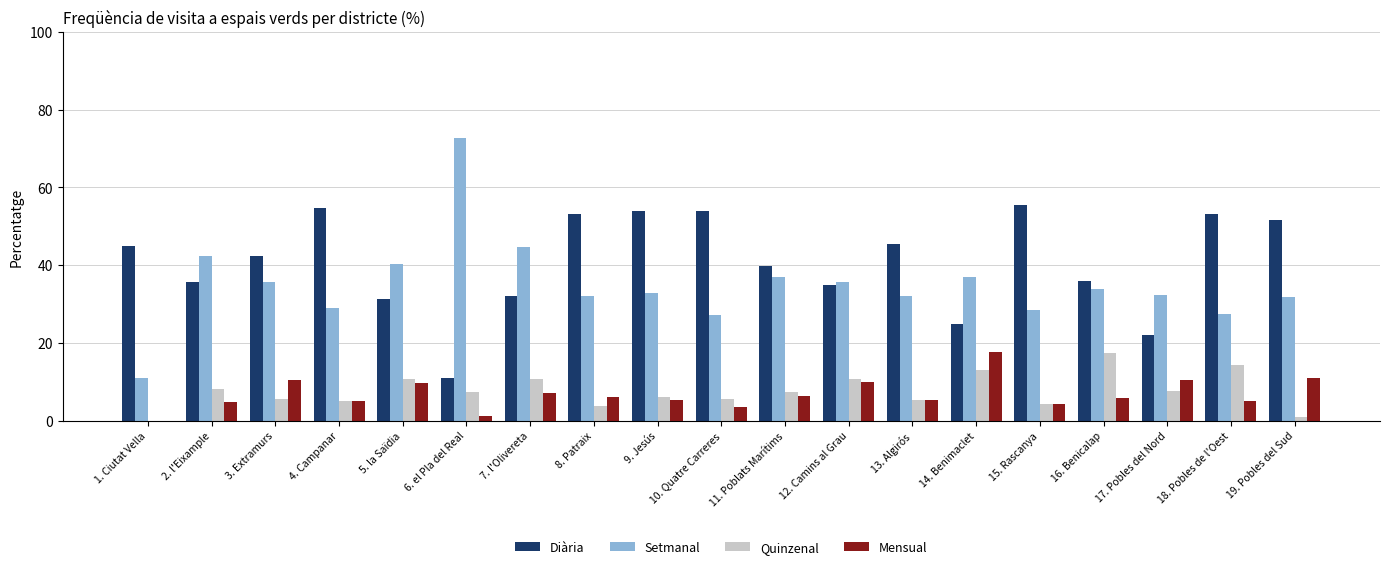

What is the greatest value displayed?

72.8